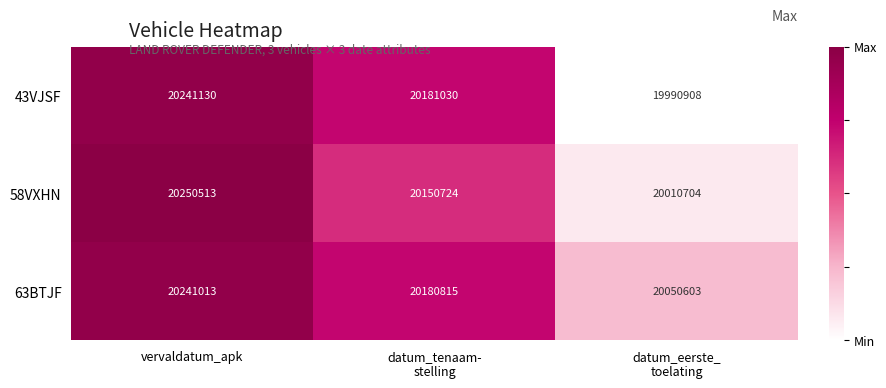

What is the total value across all series at vervaldatum_apk?

60732656